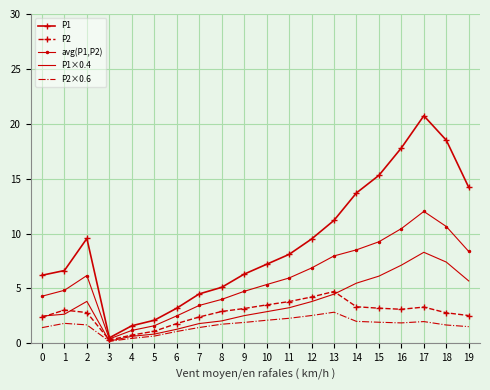

At 17, list the series in order from largest to smallest.

P1, avg(P1,P2), P1×0.4, P2, P2×0.6